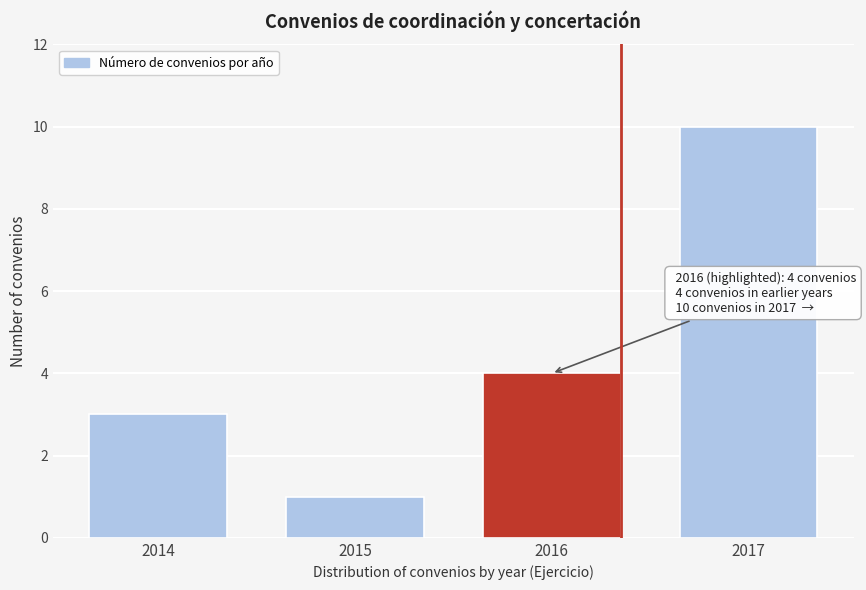

Reading left to right, list all the values displayed in this chart.

3	1	4	10